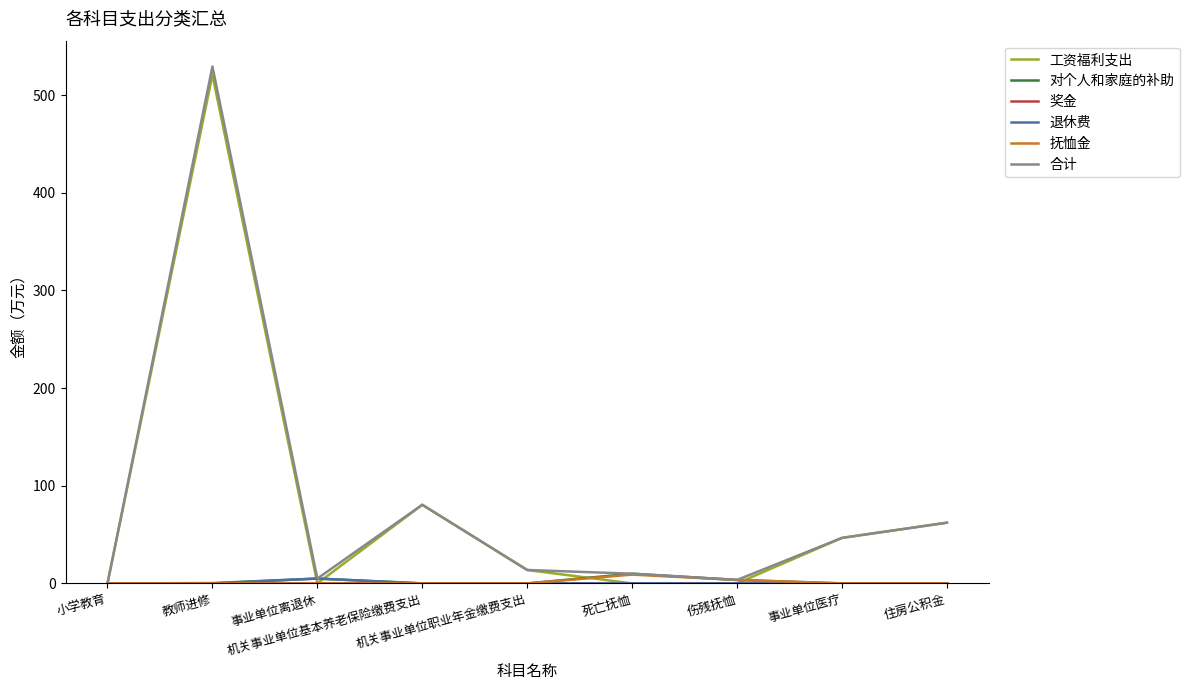

At which category is the sum across all series the highest?

教师进修